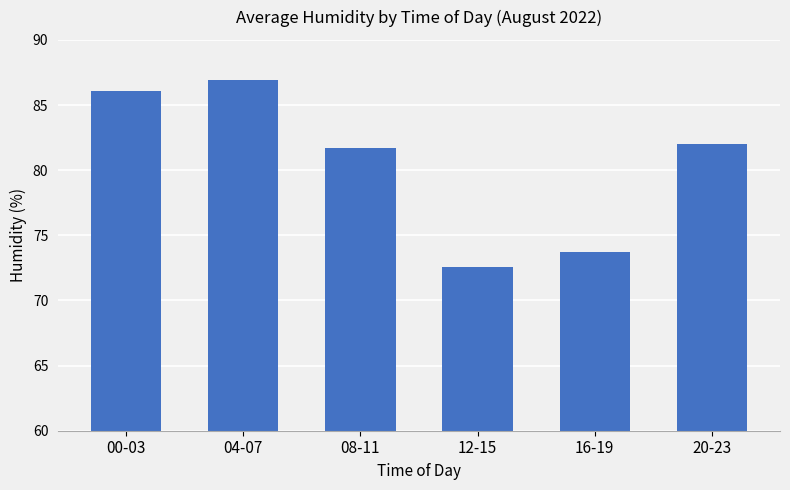

True or false: the data shows 82.0 at 20-23.

True